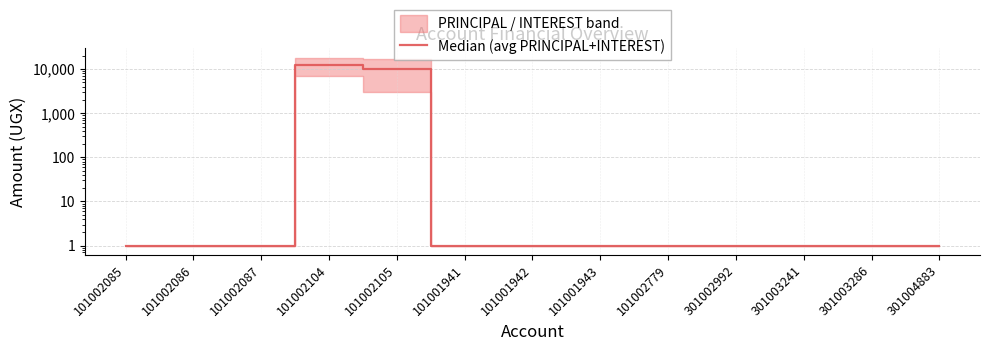

Reading left to right, extract all data points from this chart.

101002085=1	101002086=1	101002087=1	101002104=12500	101002105=10000	101001941=1	101001942=1	101001943=1	101002779=1	301002992=1	301003241=1	301003286=1	301004883=1